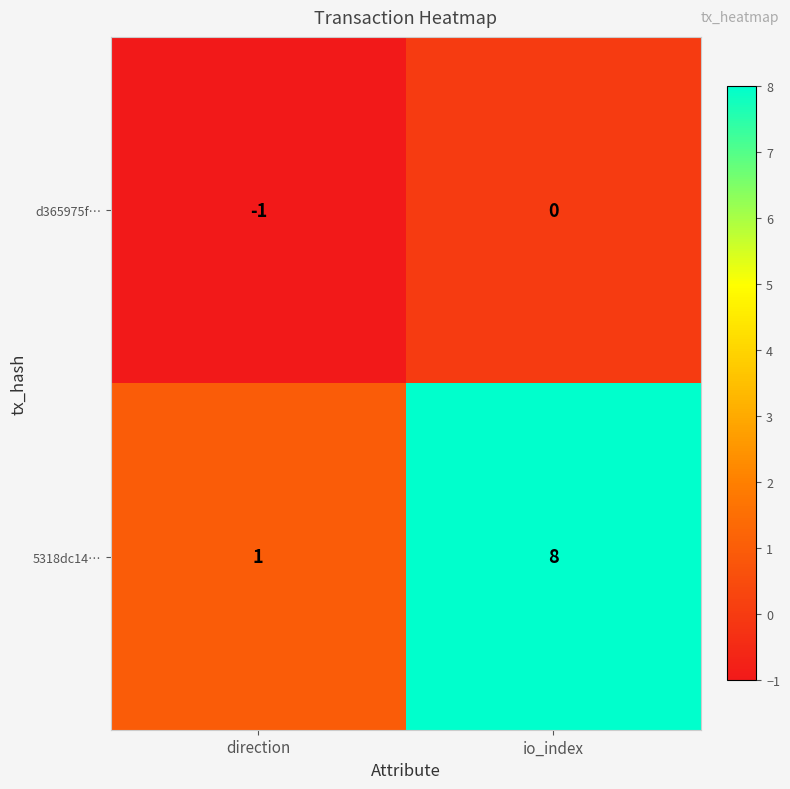

Which label corresponds to the largest value in the chart?

io_index